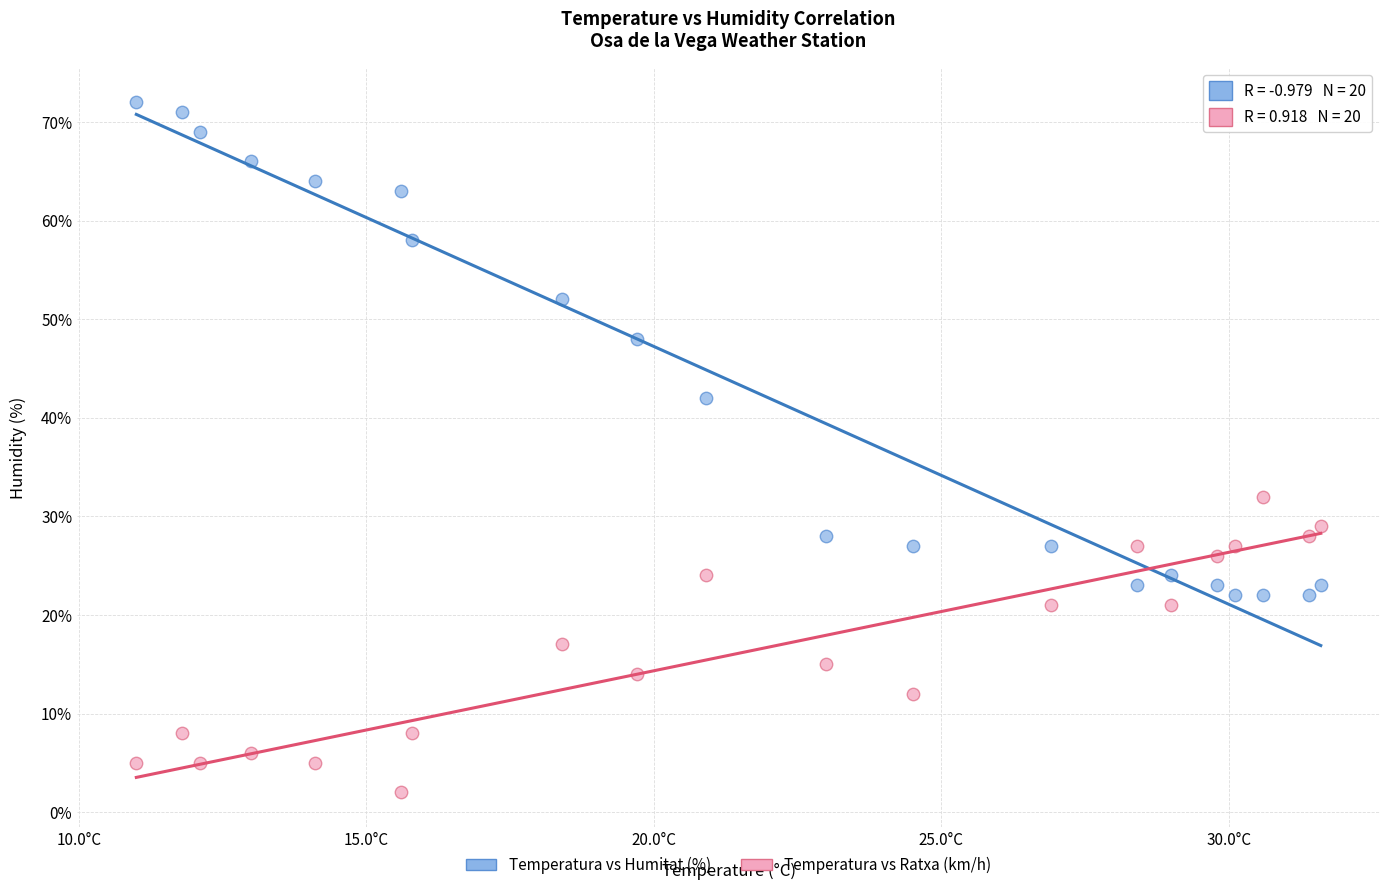

Across all data points, what is the range of Y values (max minus min)?

70